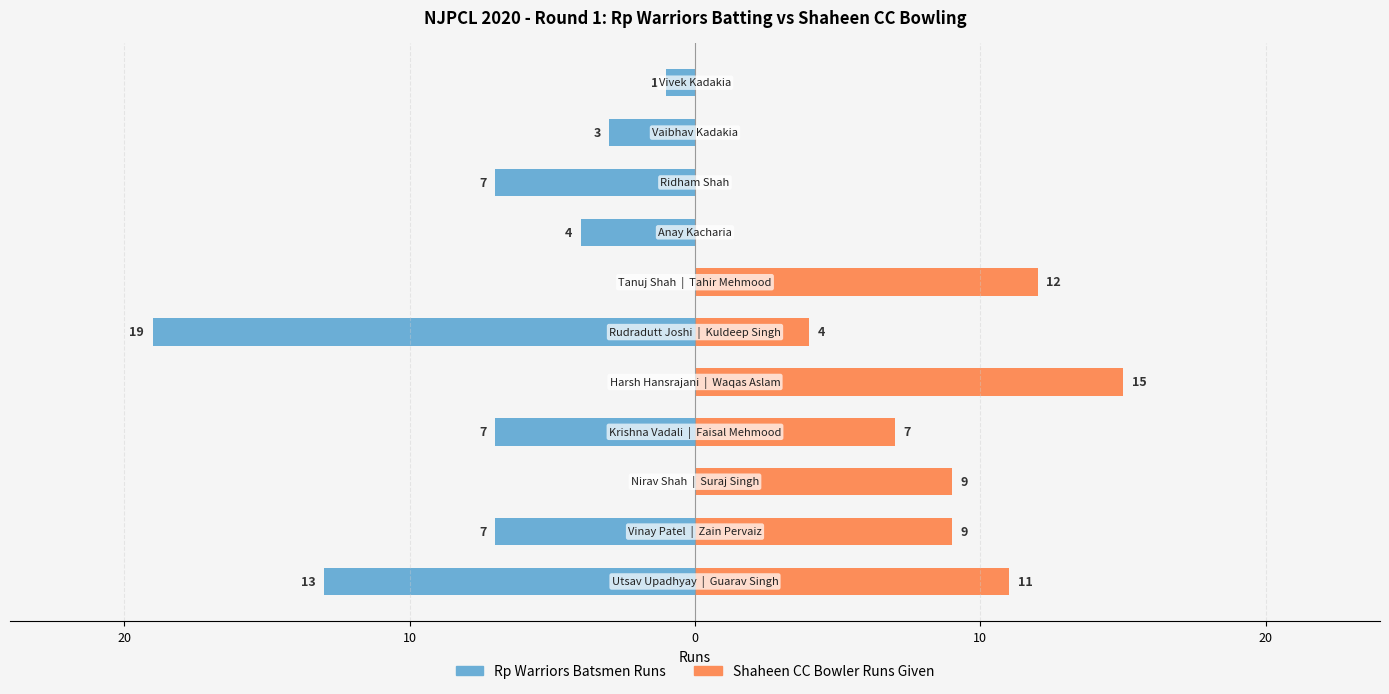

What are all the series names shown in the legend?

Rp Warriors Batsmen Runs, Shaheen CC Bowler Runs Given